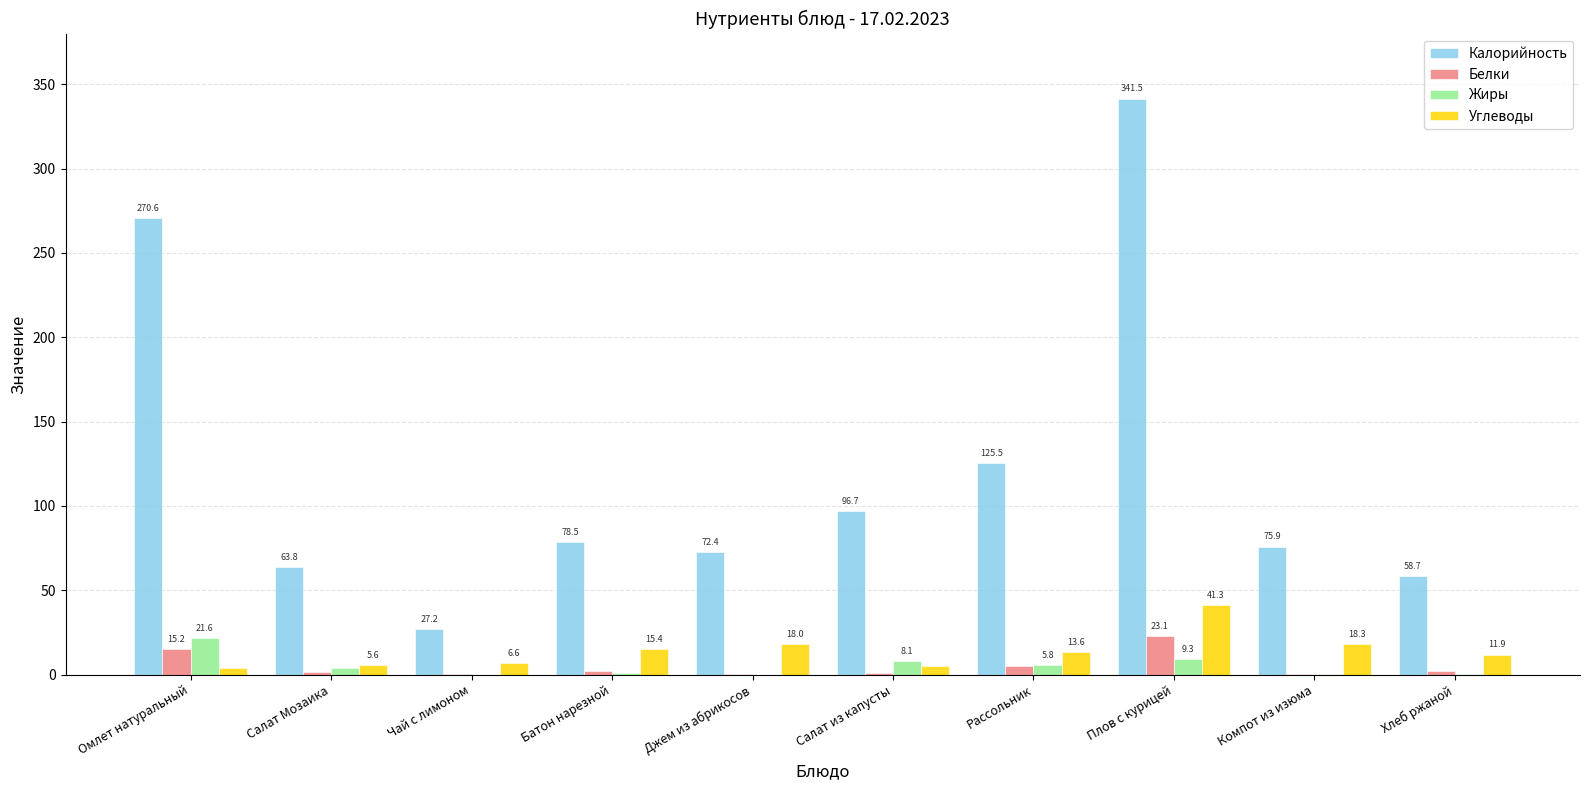

Reading left to right, list all the values displayed in this chart.

Калорийность: Омлет натуральный=270.6	Салат Мозаика=63.8	Чай с лимоном=27.2	Батон нарезной=78.5	Джем из абрикосов=72.4	Салат из капусты=96.7	Рассольник=125.5	Плов с курицей=341.5	Компот из изюма=75.9	Хлеб ржаной=58.7
Белки: Омлет натуральный=15.2	Салат Мозаика=1.6	Чай с лимоном=0.2	Батон нарезной=2.3	Джем из абрикосов=0.1	Салат из капусты=1.1	Рассольник=4.8	Плов с курицей=23.1	Компот из изюма=0.4	Хлеб ржаной=2.0
Жиры: Омлет натуральный=21.6	Салат Мозаика=3.9	Чай с лимоном=0.0	Батон нарезной=0.9	Джем из абрикосов=0.0	Салат из капусты=8.1	Рассольник=5.8	Плов с курицей=9.3	Компот из изюма=0.1	Хлеб ржаной=0.4
Углеводы: Омлет натуральный=3.9	Салат Мозаика=5.6	Чай с лимоном=6.6	Батон нарезной=15.4	Джем из абрикосов=18.0	Салат из капусты=4.8	Рассольник=13.6	Плов с курицей=41.3	Компот из изюма=18.3	Хлеб ржаной=11.9